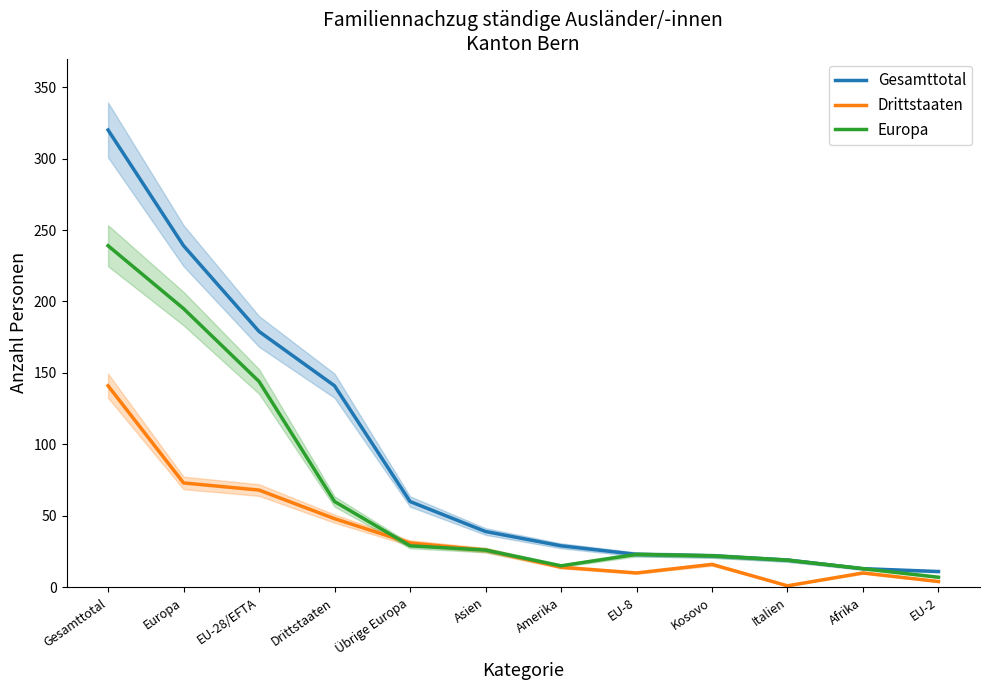

At Drittstaaten, list the series in order from largest to smallest.

Gesamttotal, Europa, Drittstaaten